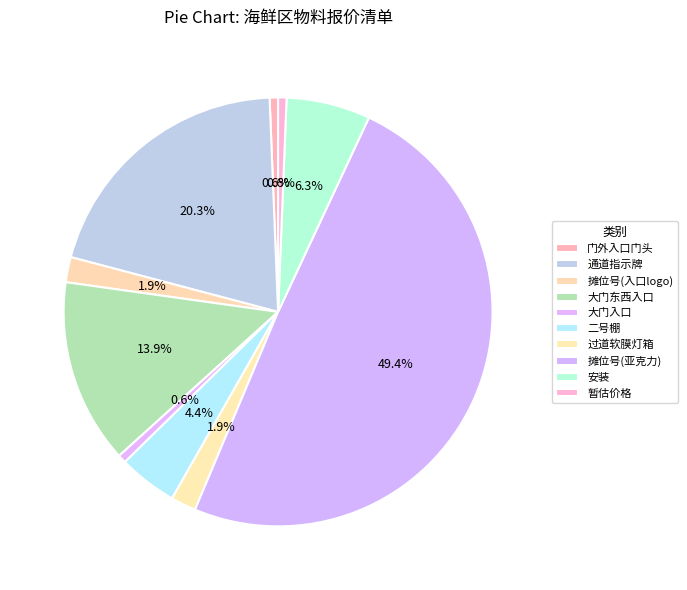

Count the number of slices in the pie.

10